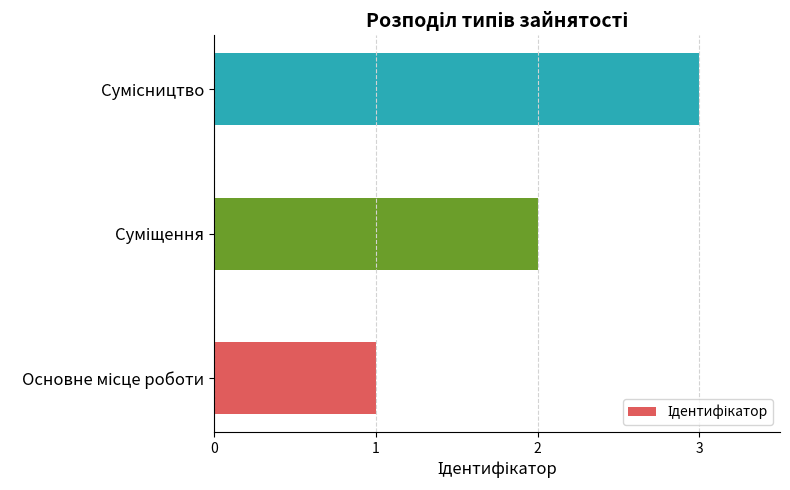

What is the maximum value shown in the chart?

3